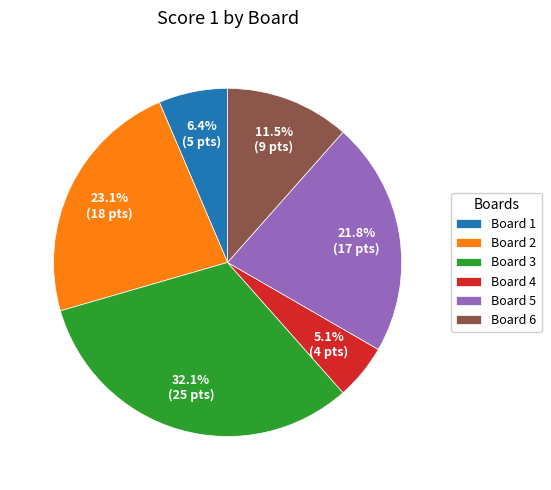

Combined, do Board 1 and Board 3 account for over 50%?

No